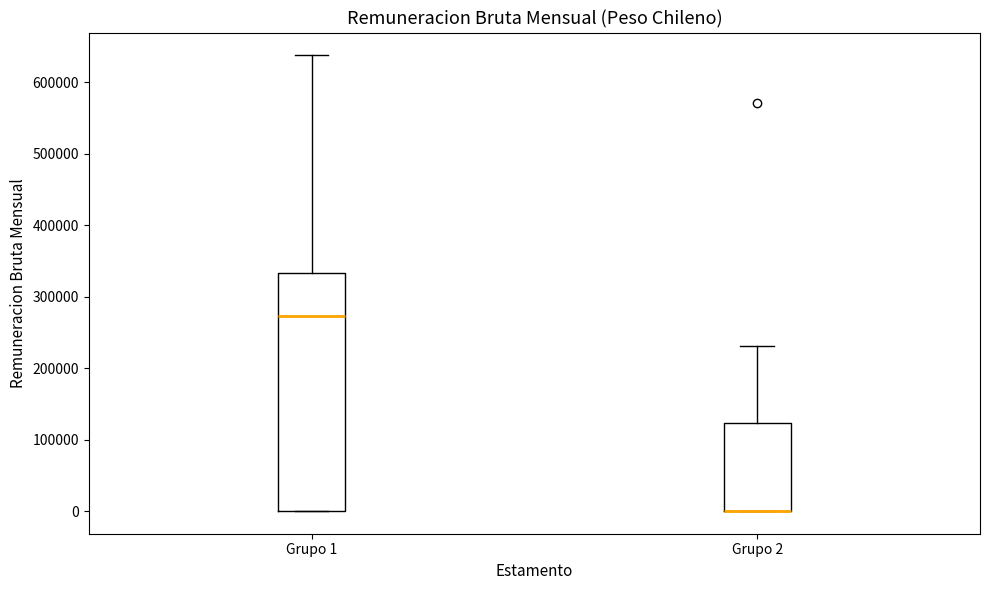

Reading left to right, transcribe this box plot: for each box, give where its median line is, the range the box spans, and where its two whiskers end, as read against the y-axis. The values are not printed on the chart, so give them approximately, as read against the axis.

Grupo 1: median 270000, box 0 to 330000, whiskers 0 to 640000
Grupo 2: median 0 (drawn on the box's lower edge), box 0 to 120000, whiskers 0 to 230000